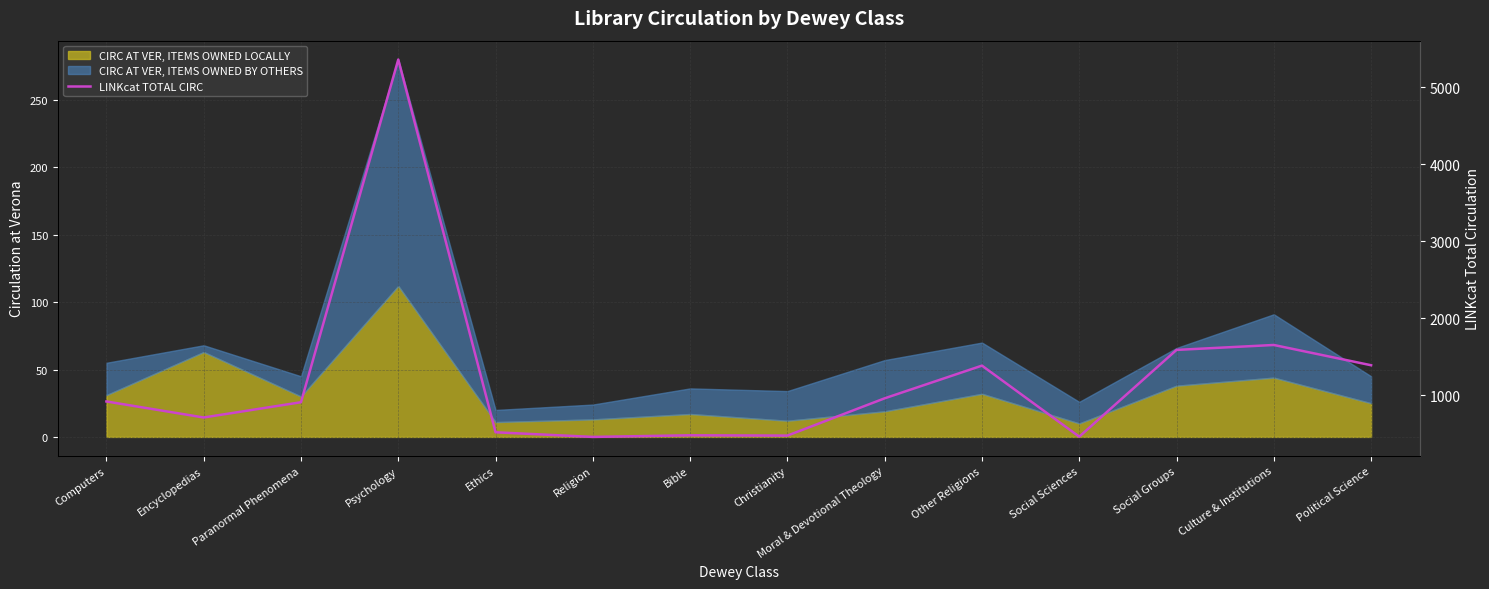

At which label does the data first exceed 921?

Psychology